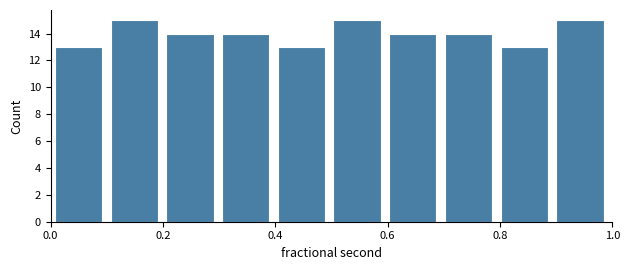

What is the height of the bar covering 0.6 to 0.7 on the x-axis? Neither the bar edges nor the heights are printed on the chart, so give them approximately, as read against the axes.

14